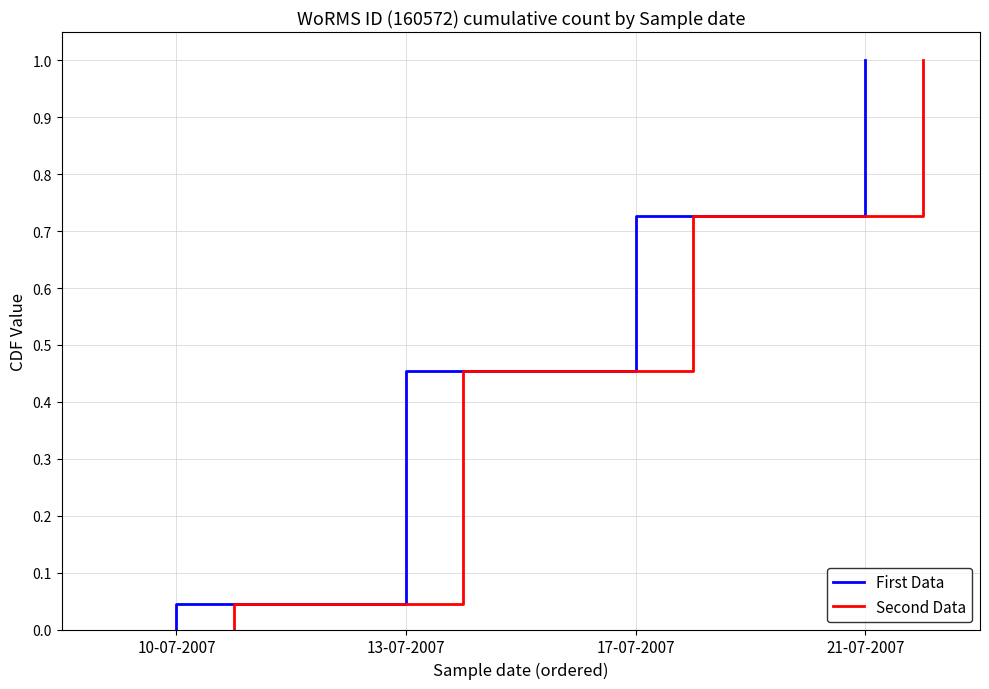

Where is Second Data nearest to the value 0?

10-07-2007